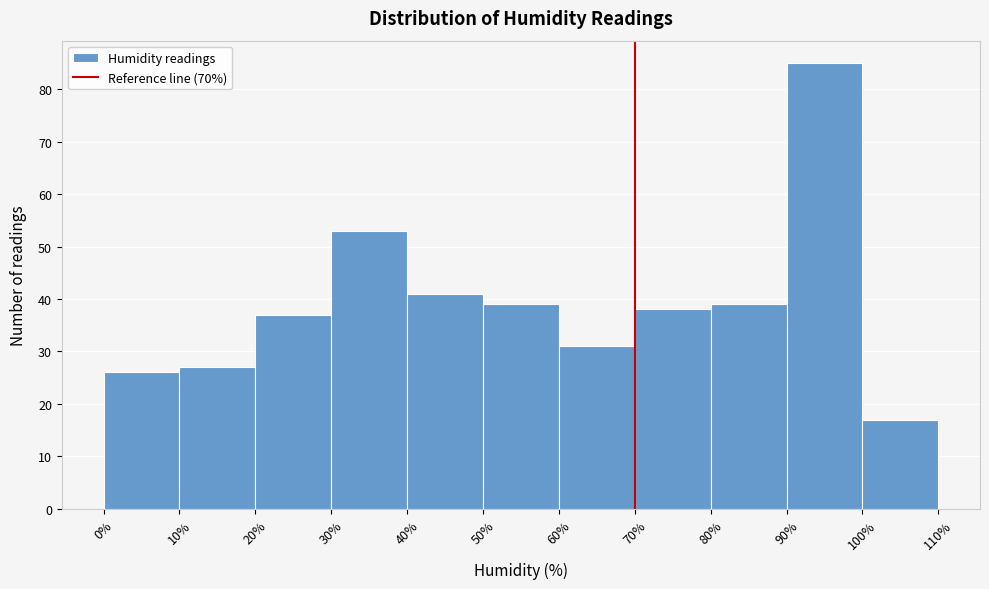

Which range on the x-axis has the tallest bar?

90% to 100%